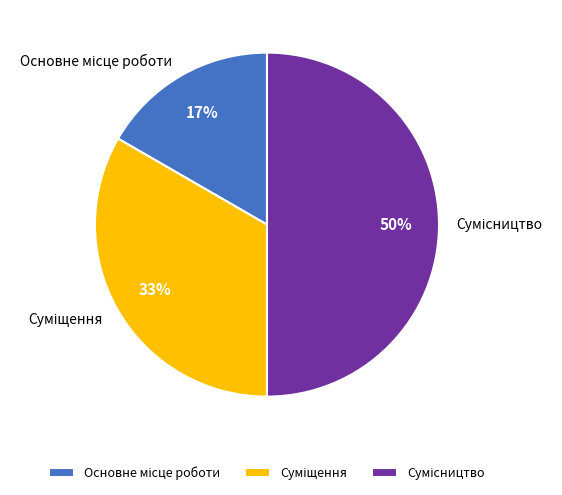

To the nearest percent, what is the average slice percentage?

33%